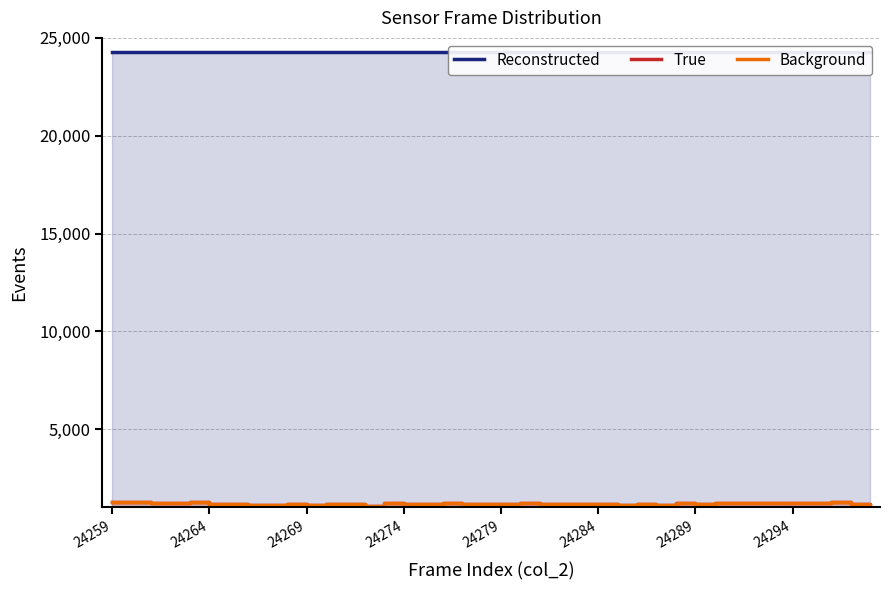

How many categories are shown in the chart?

40